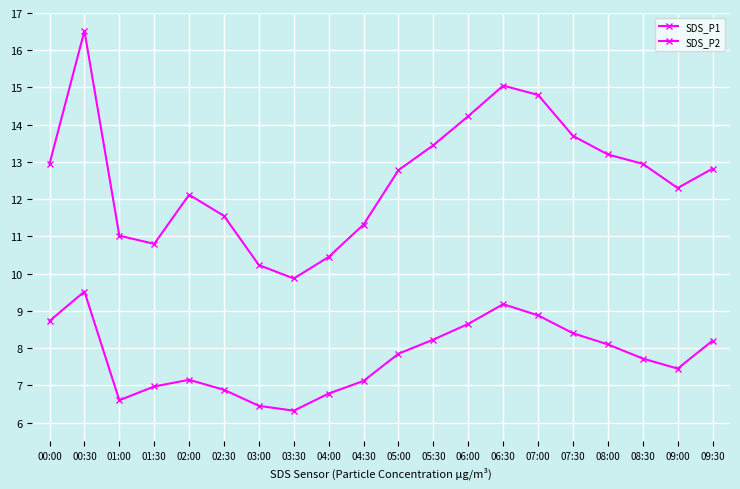

What is the value of the SDS_P1 point at the 19th from the left?

12.3